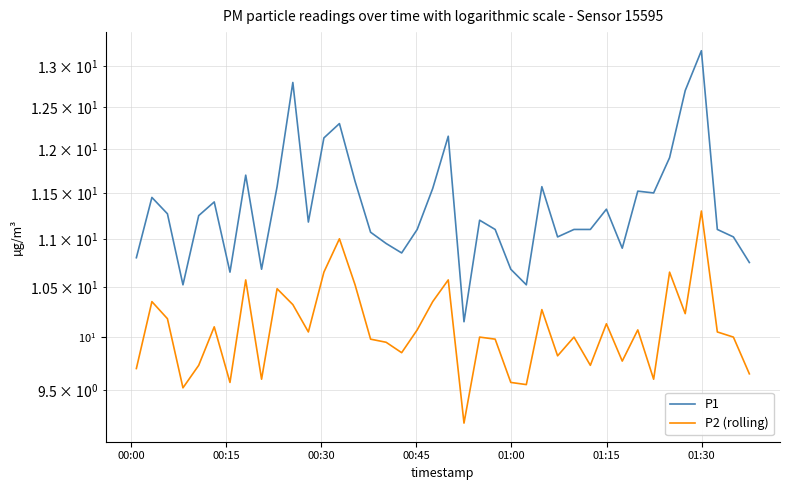

True or false: P2 (rolling) has more than 1 points higher than both neighbors.

True